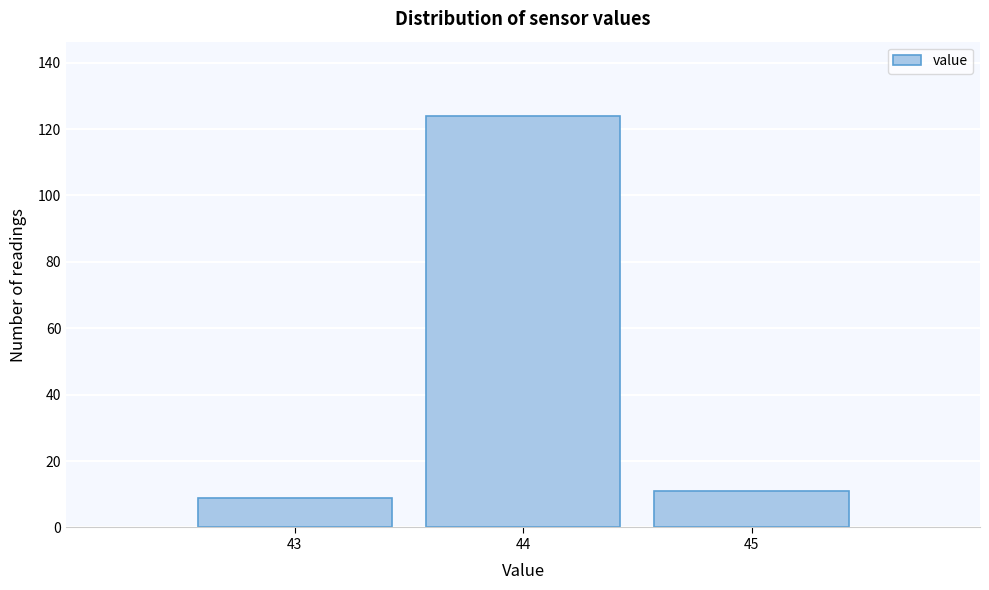

Reading left to right, list every bar in this chart as the range it spans on the x-axis followed by its height. The values are not printed on the chart, so give them approximately, as read against the axis.

42.5 to 43.5: 10
43.5 to 44.5: 124
44.5 to 45.5: 12